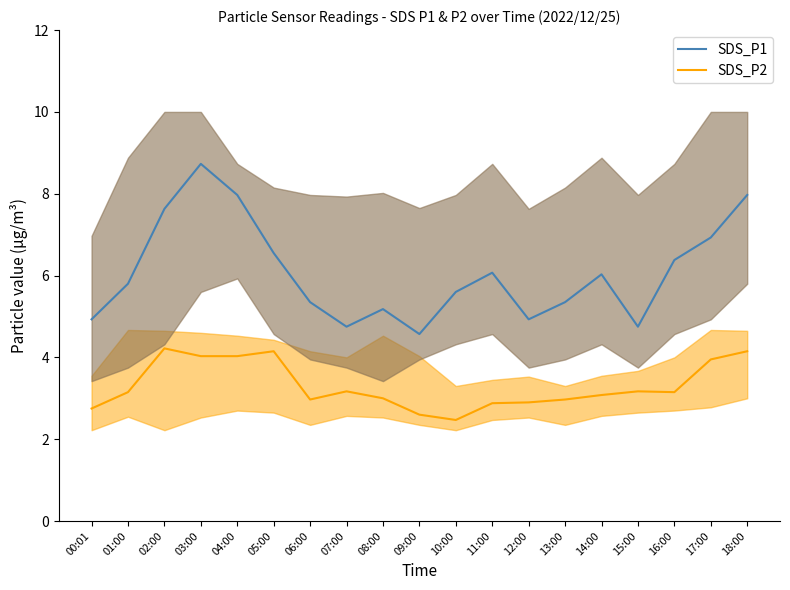

Which category has the lowest value across all series?

10:00